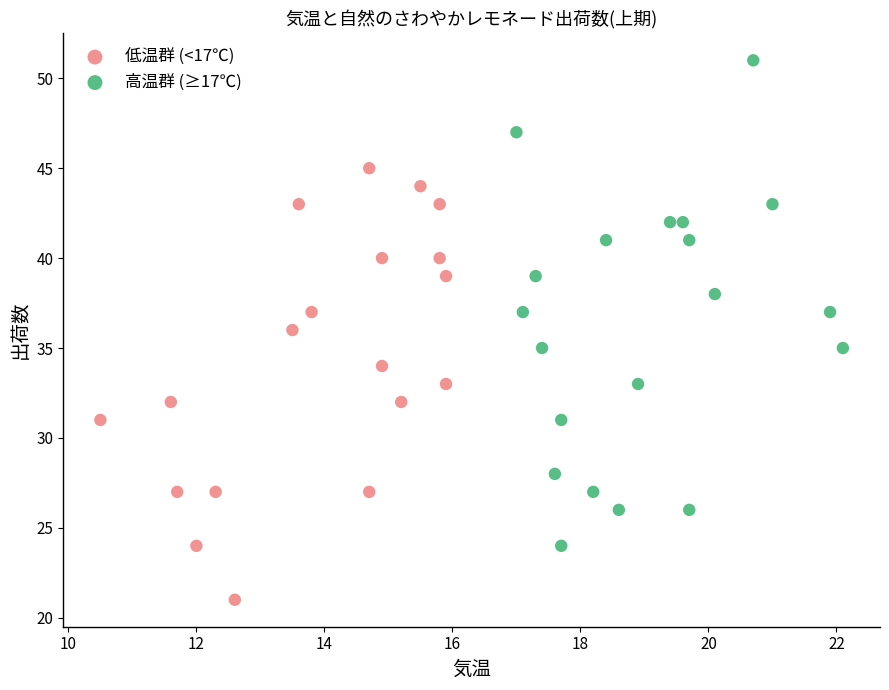

Which series reaches the maximum Y coordinate?

高温群 (≥17℃)